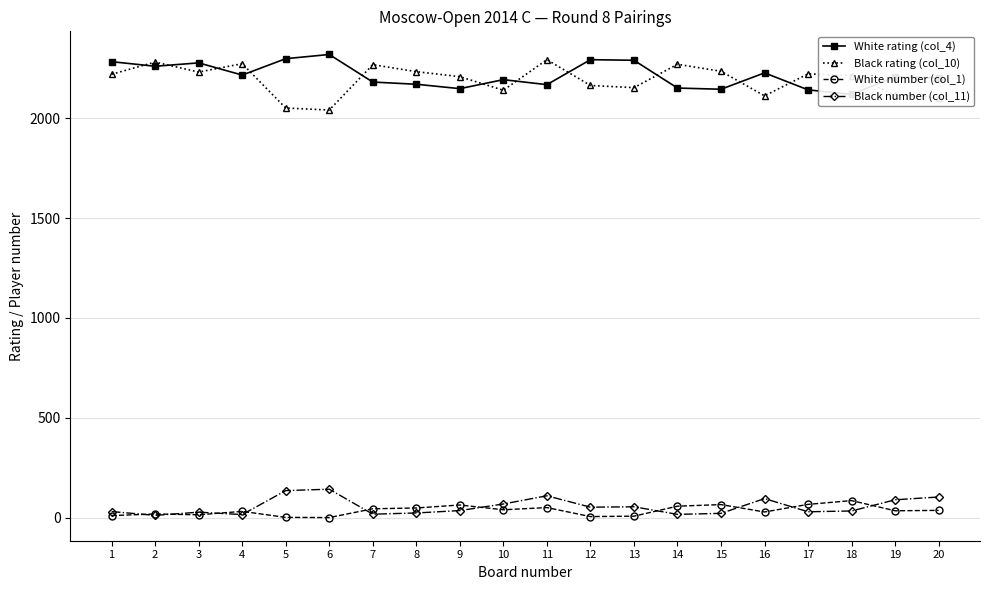

At which category is the sum across all series the highest?

11